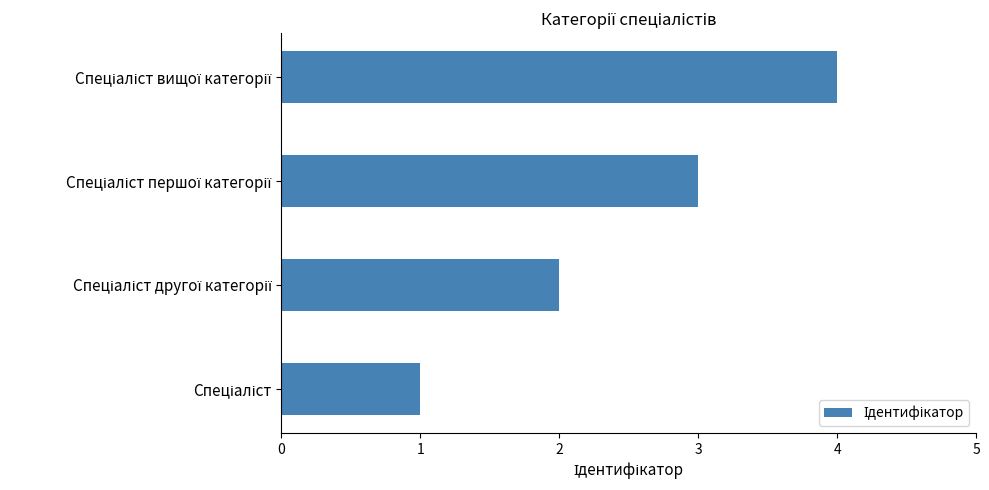

What is the difference between the maximum and minimum values?

3